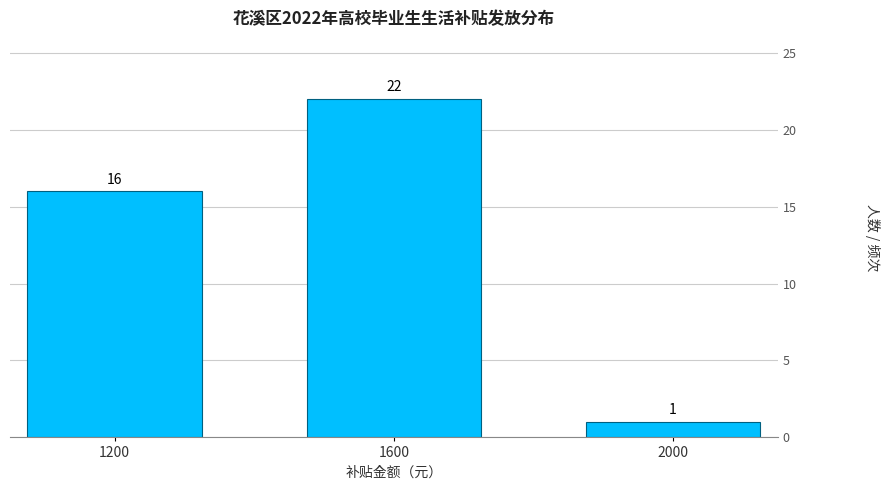

Reading right to left, extract all data points from this chart.

1	22	16